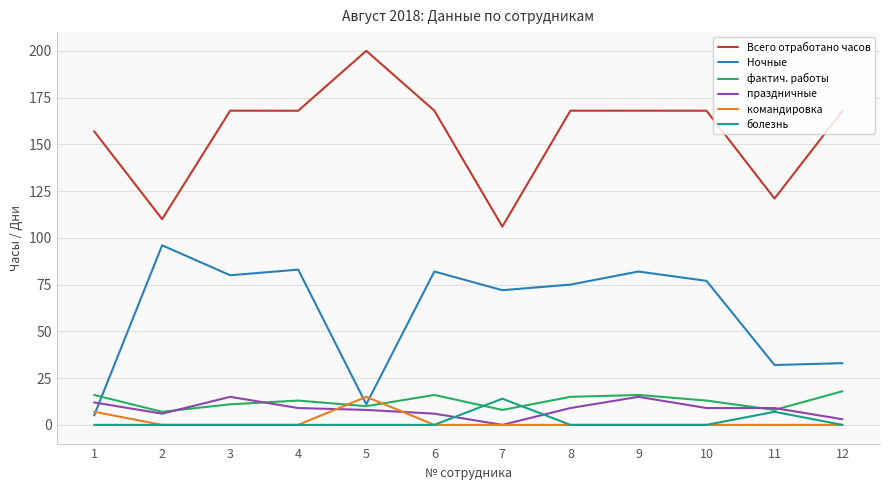

Is the value of Всего отработано часов at 8 greater than the value of командировка at 3?

Yes